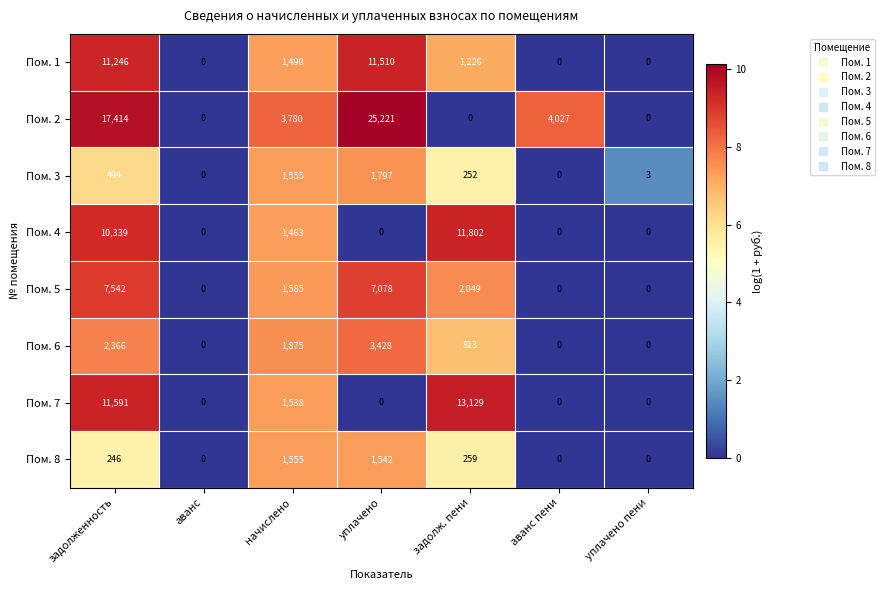

At which category is the sum across all series the highest?

задолженность